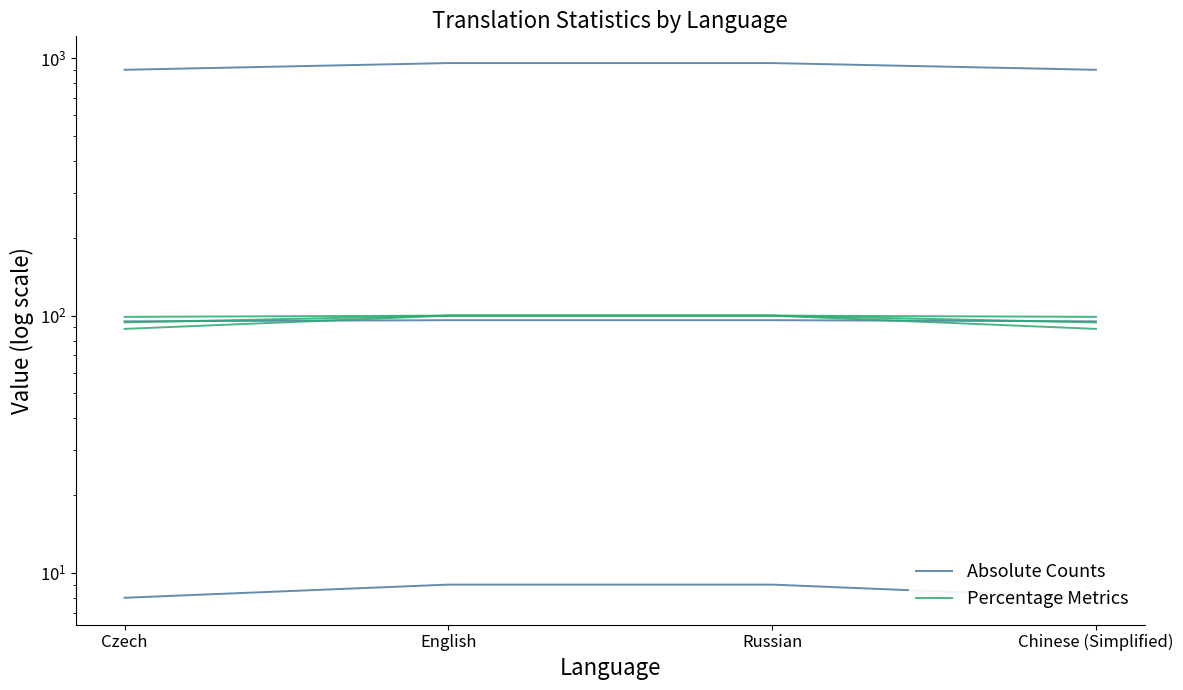

What is the label of the 4th point from the right?

Czech